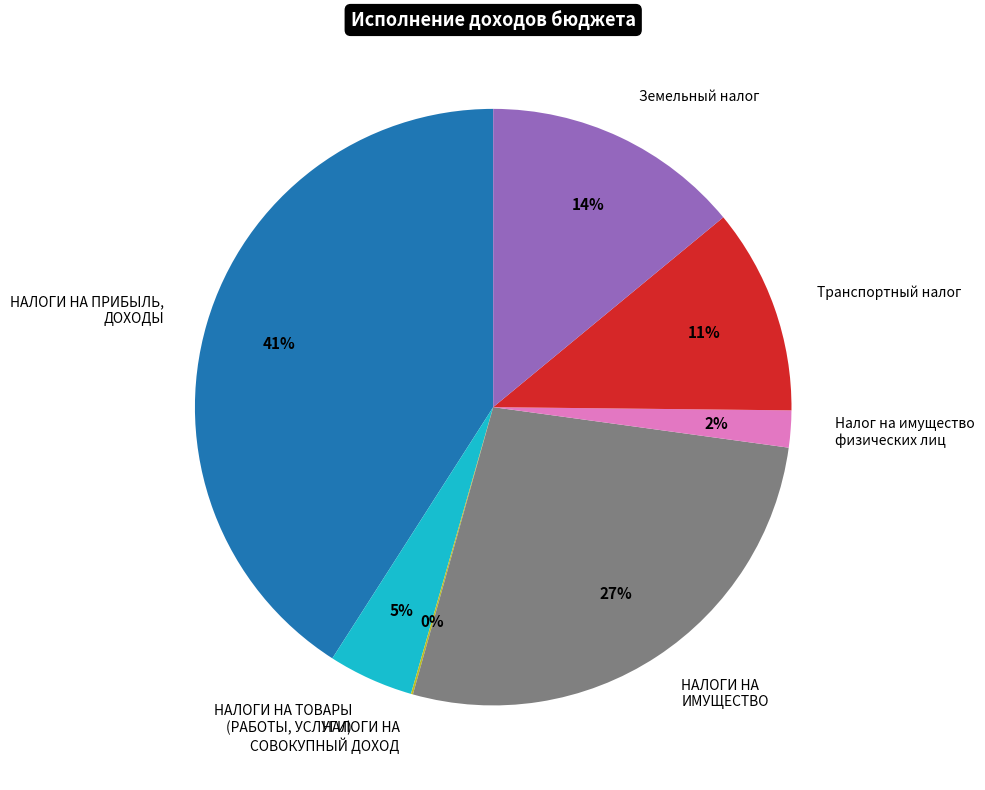

Between НАЛОГИ НА ТОВАРЫ (РАБОТЫ, УСЛУГИ) and НАЛОГИ НА ПРИБЫЛЬ, ДОХОДЫ, which is larger?

НАЛОГИ НА ПРИБЫЛЬ, ДОХОДЫ